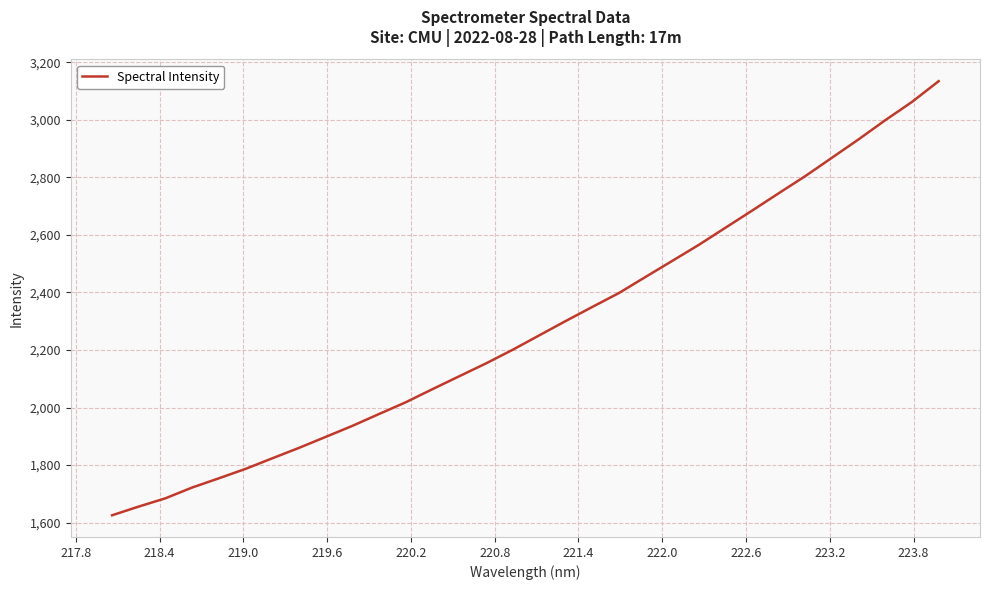

What is the maximum value shown in the chart?

3134.3